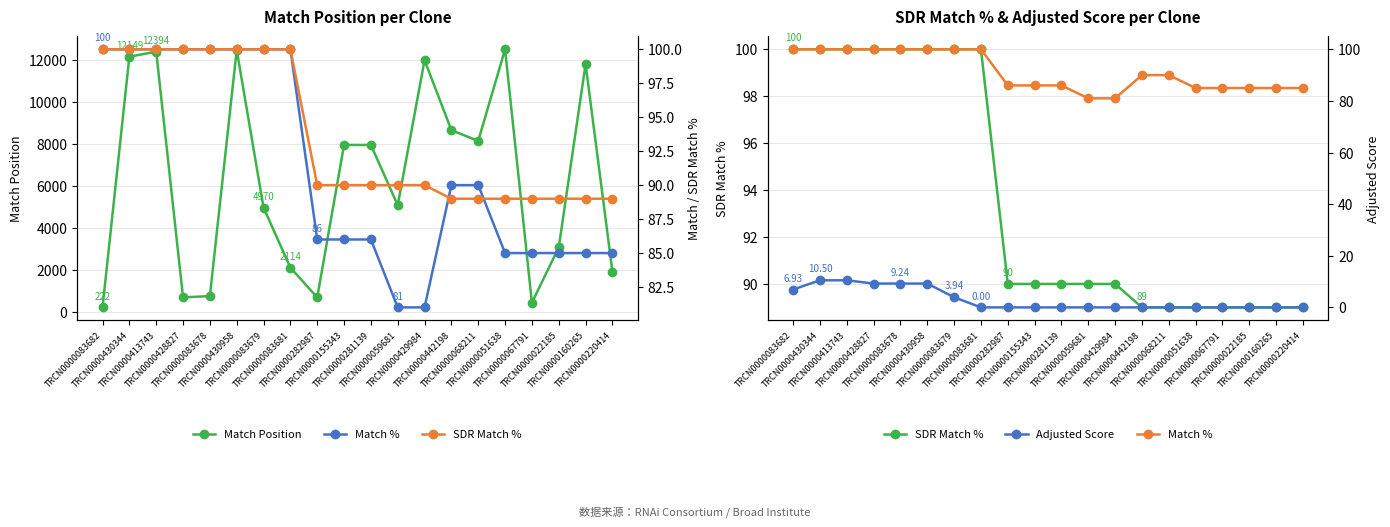

Between TRCN0000068211 and TRCN0000022185, which is larger?

TRCN0000068211